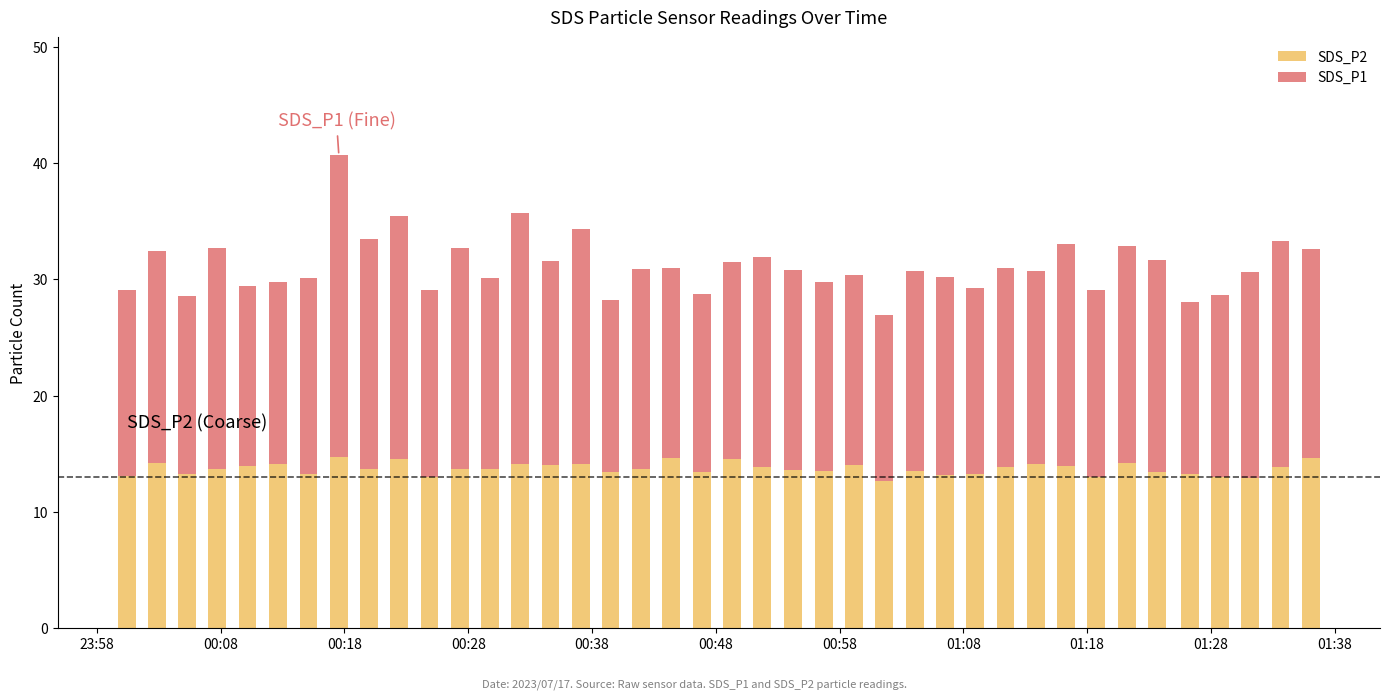

What is the maximum value for SDS_P2?

14.7